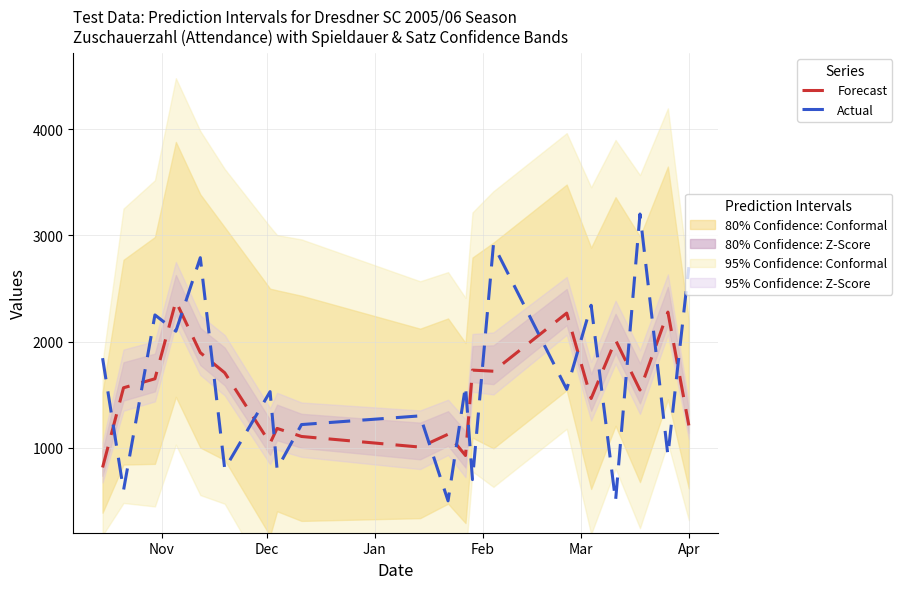

True or false: Actual and Forecast cross at least once.

True